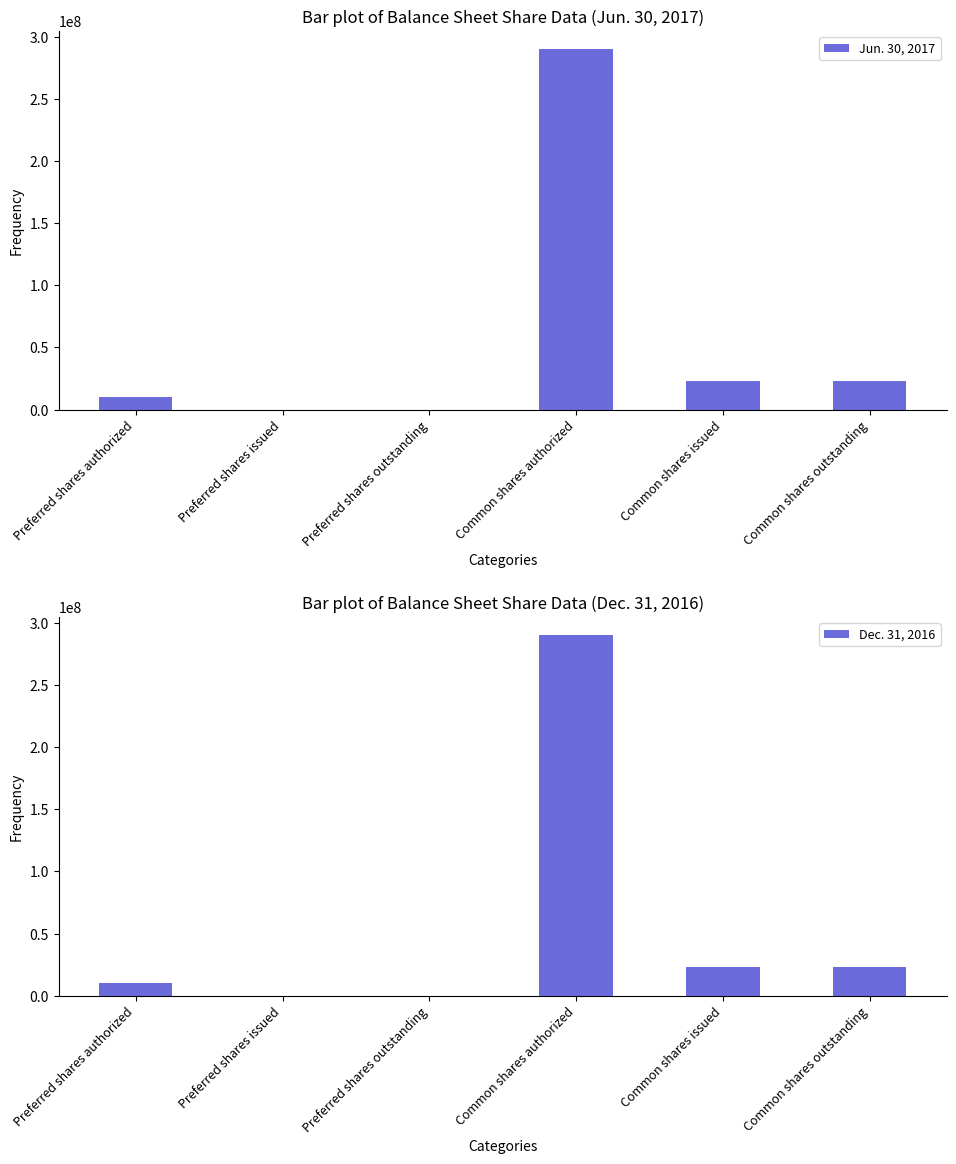

Reading right to left, list all the values displayed in this chart.

Jun. 30, 2017: 23027978	23027978	290000000	0	0	10000000
Dec. 31, 2016: 23027978	23027978	290000000	0	0	10000000